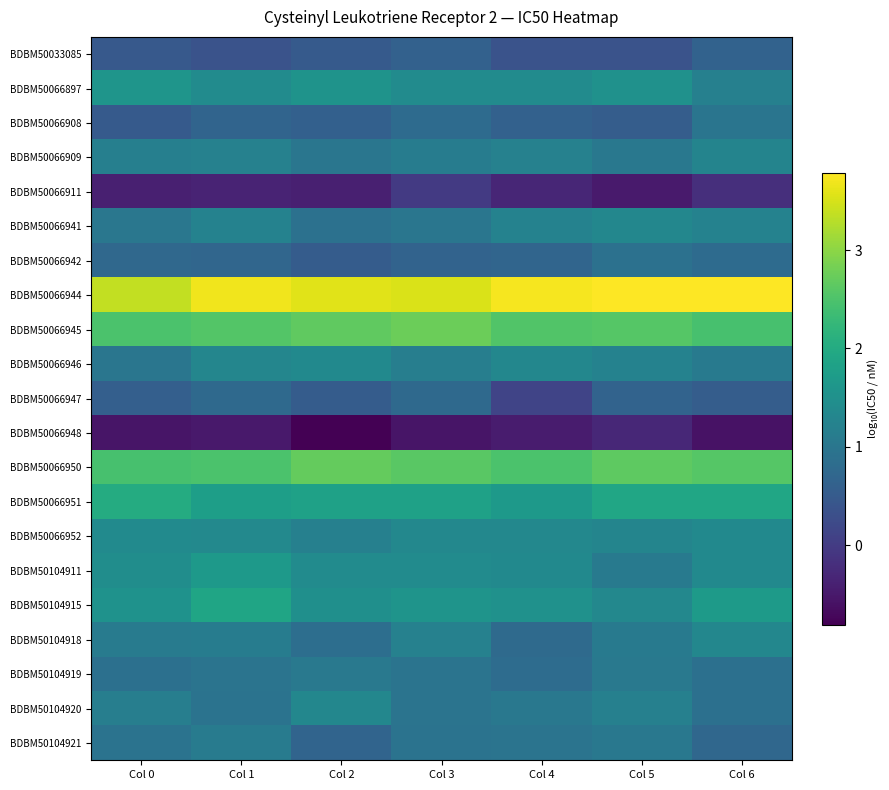

At which category does the chart reach its peak across all series?

Col 5